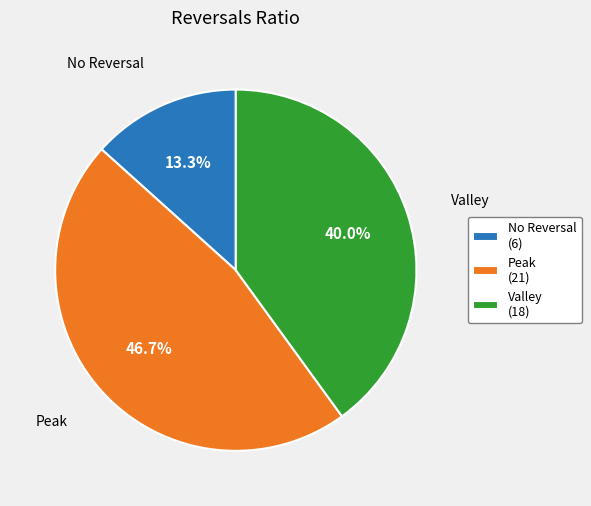

Combined, what portion of the pie is Valley (18) and Peak (21)?

86.7%